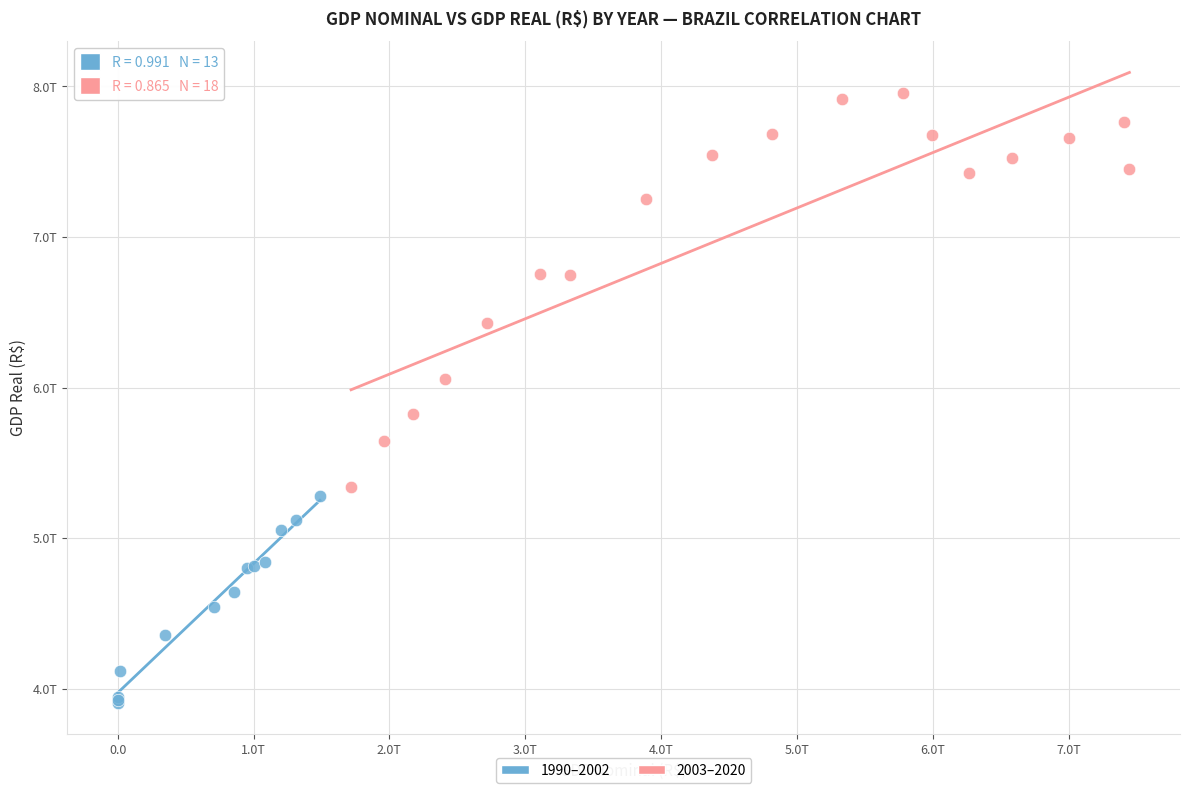

Which series has the widest spread of Y values?

2003–2020